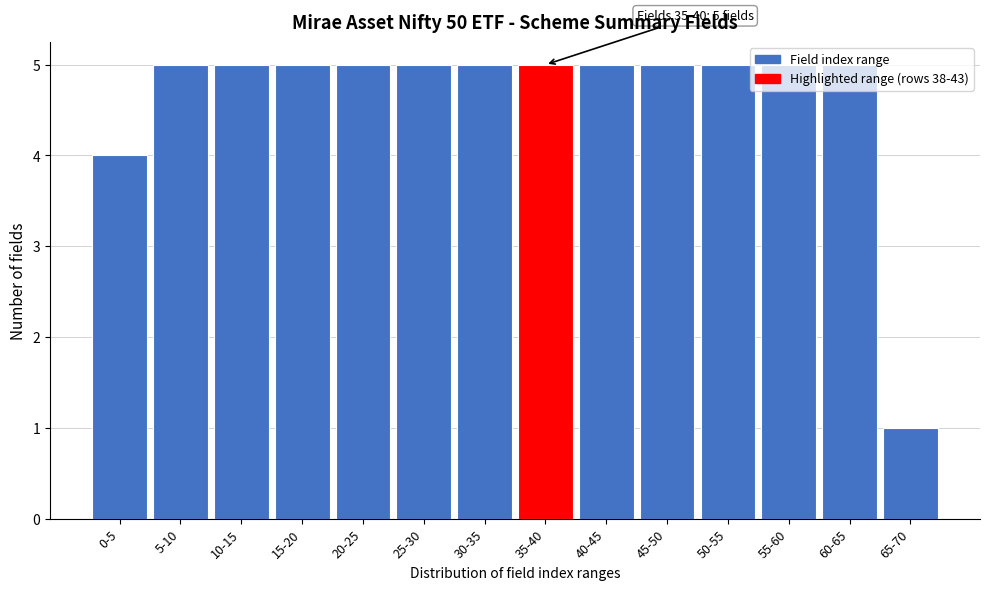

Is it true that the value at 55-60 is 7?

False